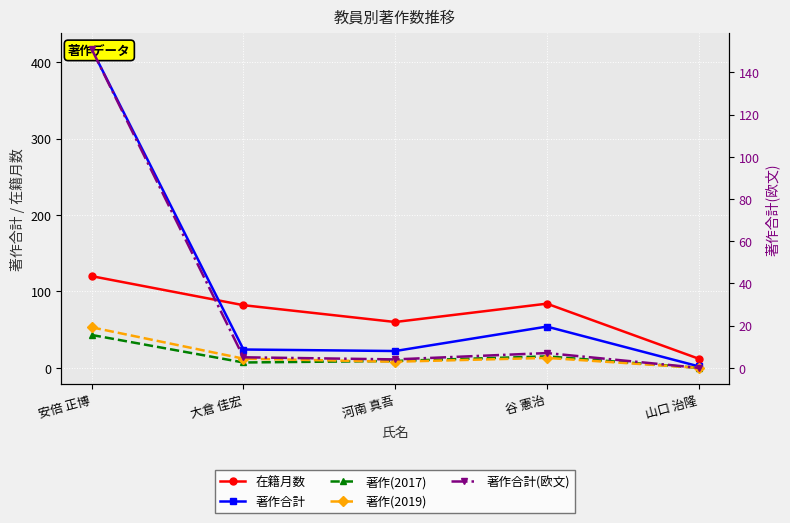

Rank the series by their maximum value, from lowest to highest.

著作(2017), 著作(2019), 在籍月数, 著作合計(欧文), 著作合計